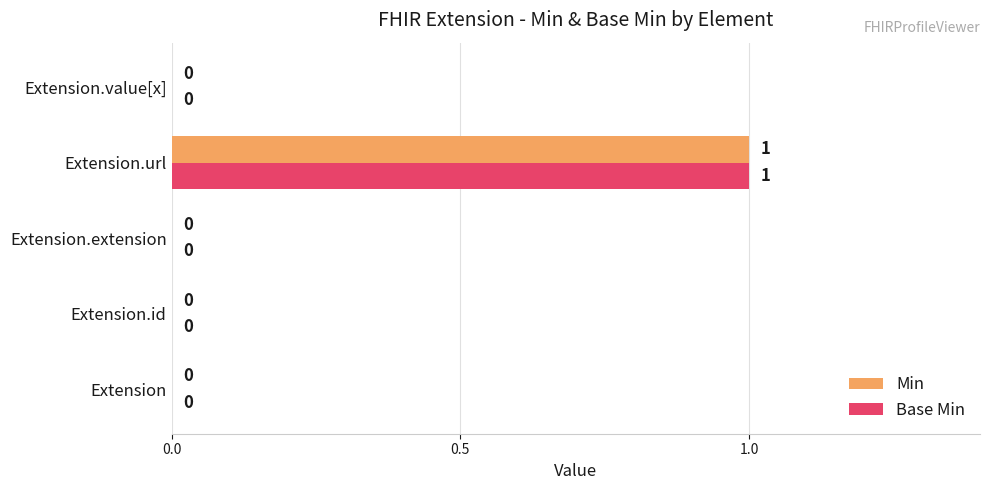

At which label does Base Min reach its peak?

Extension.url